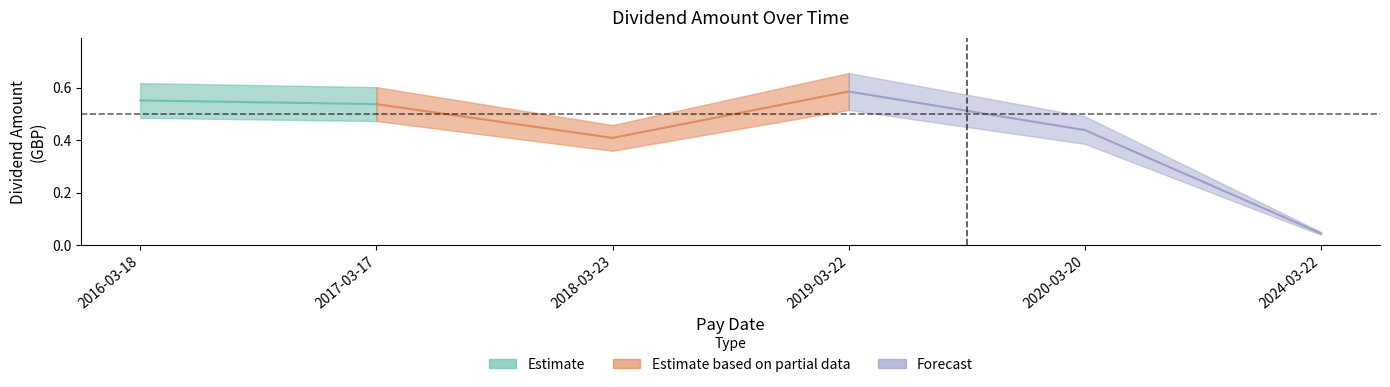

Which has a higher value, 2024-03-22 or 2020-03-20?

2020-03-20